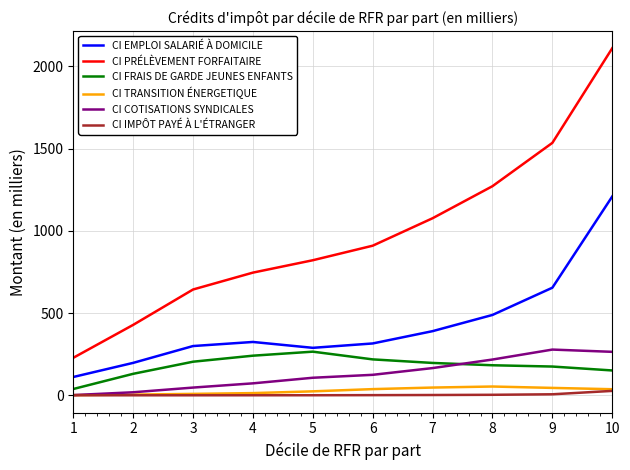

Is the value of CI IMPÔT PAYÉ À L'ÉTRANGER at 4 greater than the value of CI EMPLOI SALARIÉ À DOMICILE at 4?

No